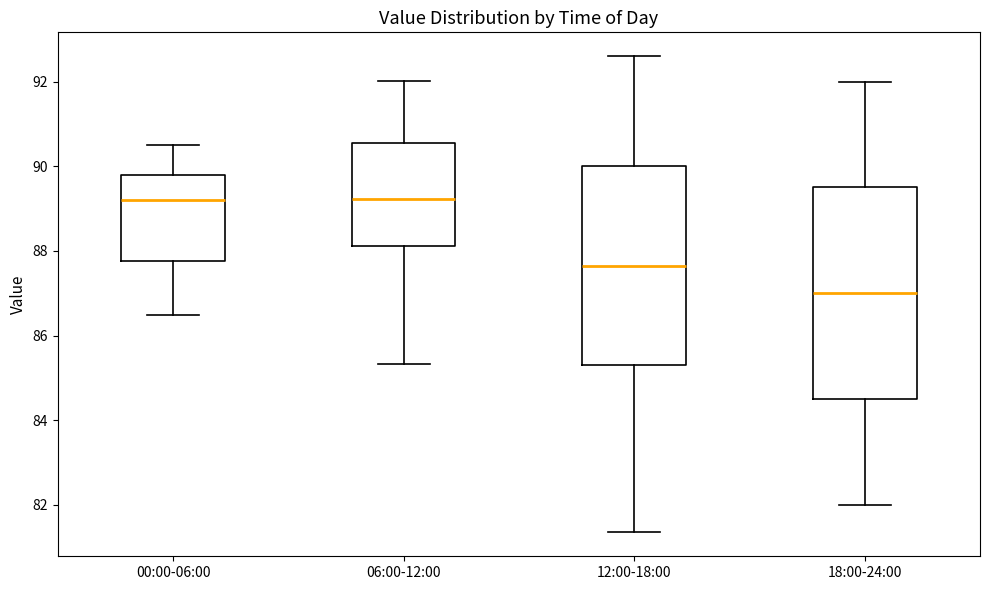

Which box has the lowest median line?

18:00-24:00